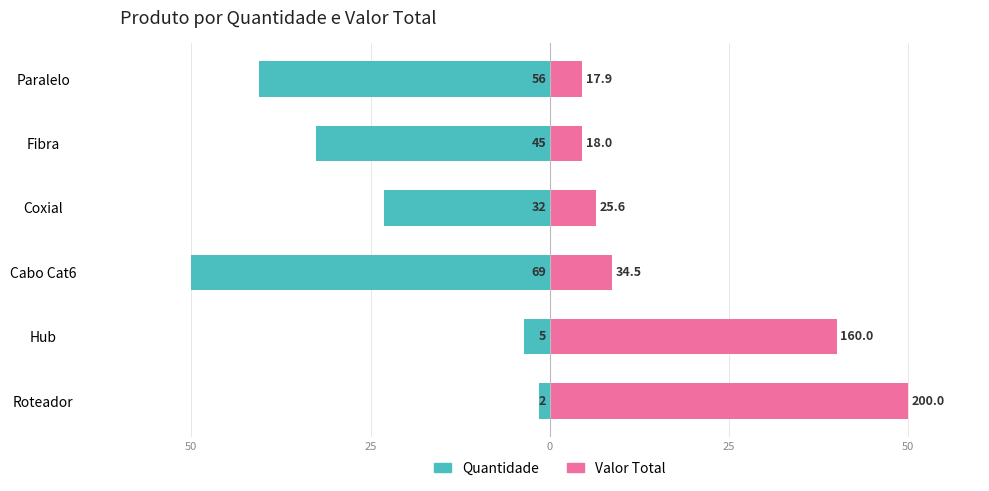

What is the difference between the maximum and minimum values in the Valor Total series?

45.5